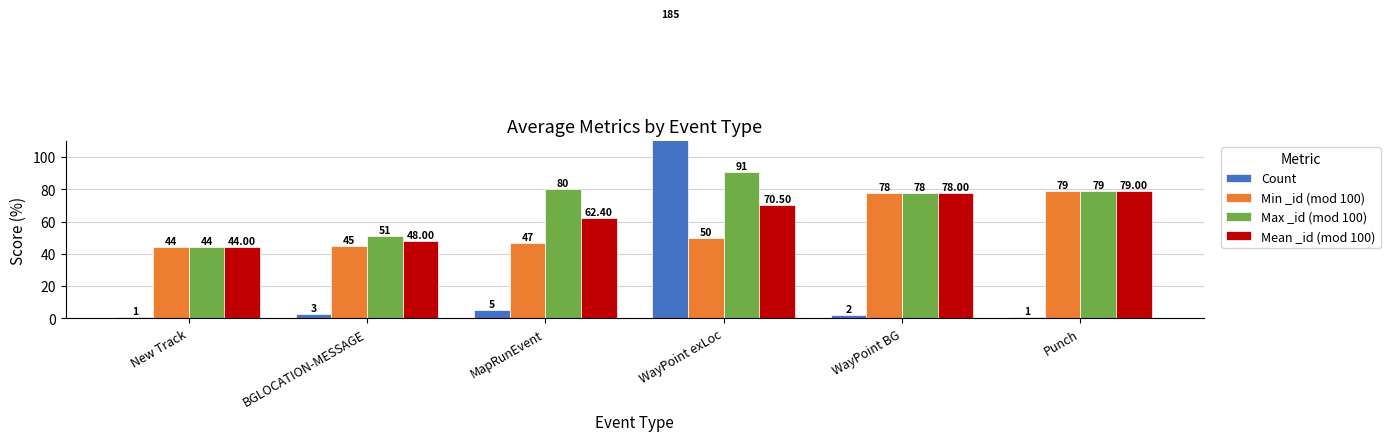

What are all the series names shown in the legend?

Count, Min _id (mod 100), Max _id (mod 100), Mean _id (mod 100)